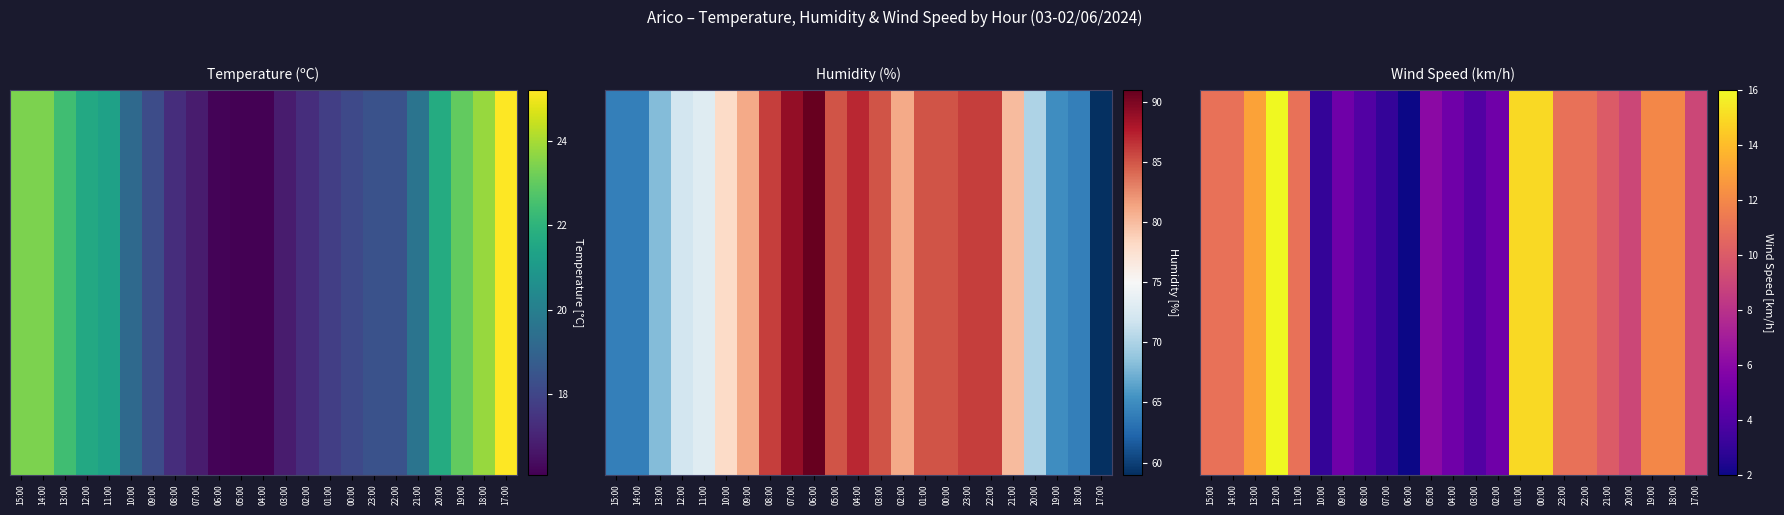

Rank the categories by value from highest to lowest.

12:00, 01:00, 00:00, 13:00, 19:00, 18:00, 15:00, 14:00, 11:00, 23:00, 22:00, 21:00, 20:00, 17:00, 05:00, 09:00, 04:00, 02:00, 08:00, 03:00, 10:00, 07:00, 06:00